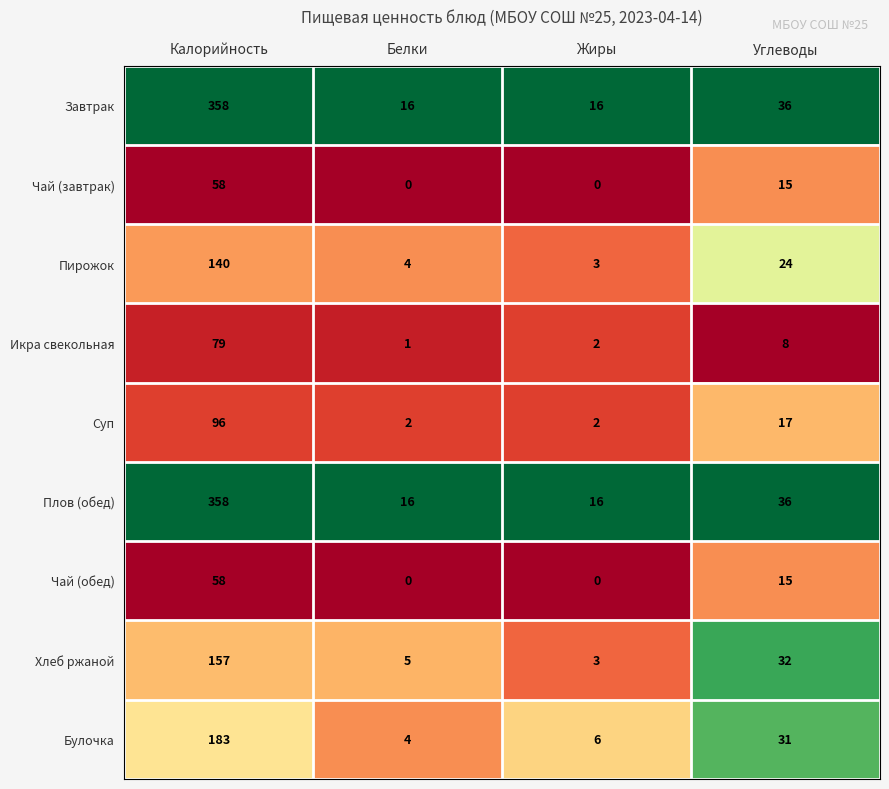

How many categories are shown in the chart?

4